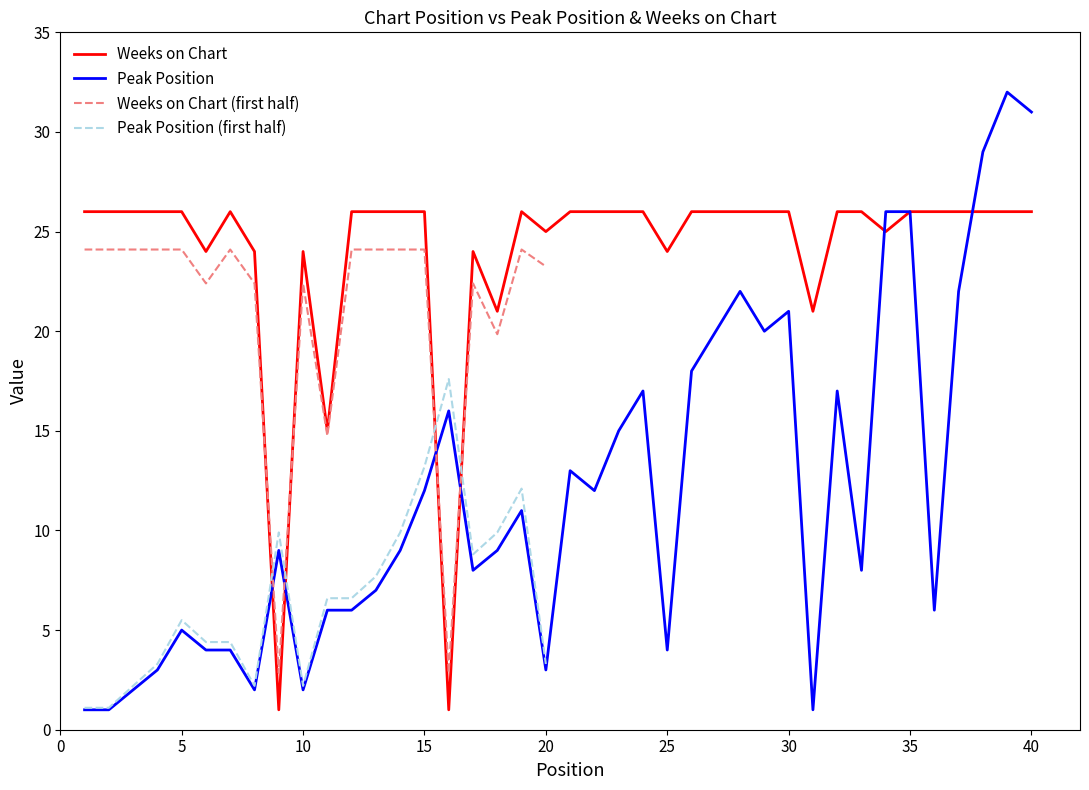

Is this an area chart (filled region under the line)?

No